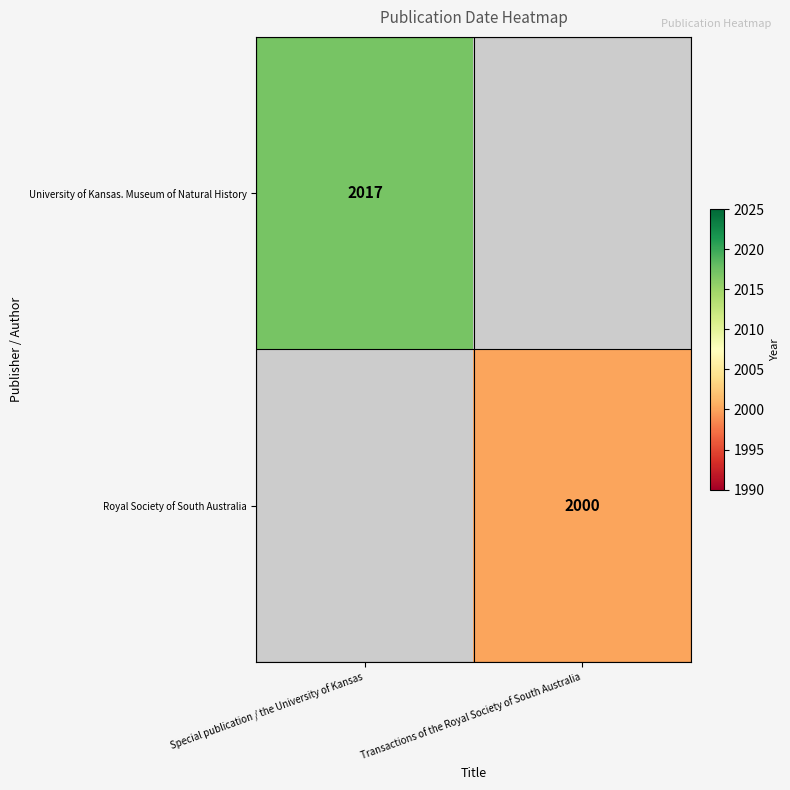

Count the number of data series in this chart.

2